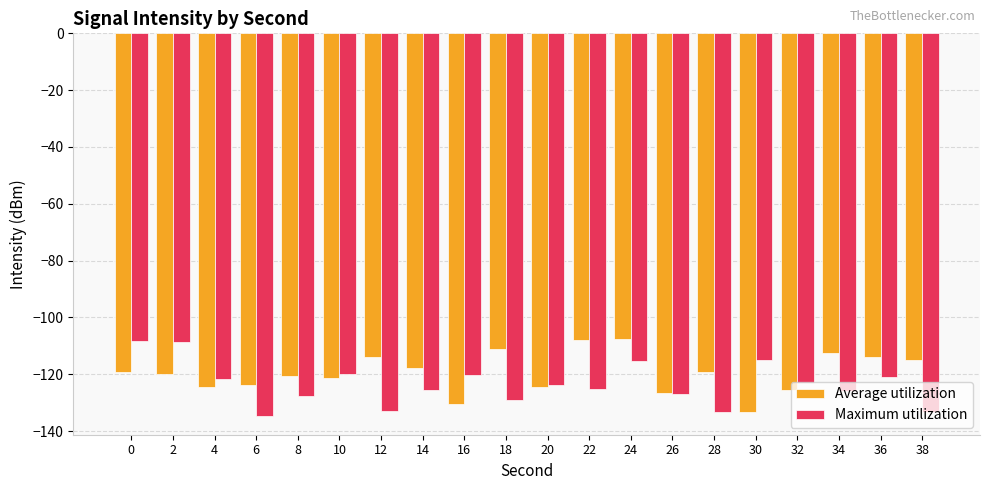

What is the sum of the Maximum utilization values at 24 and 14?

-240.9